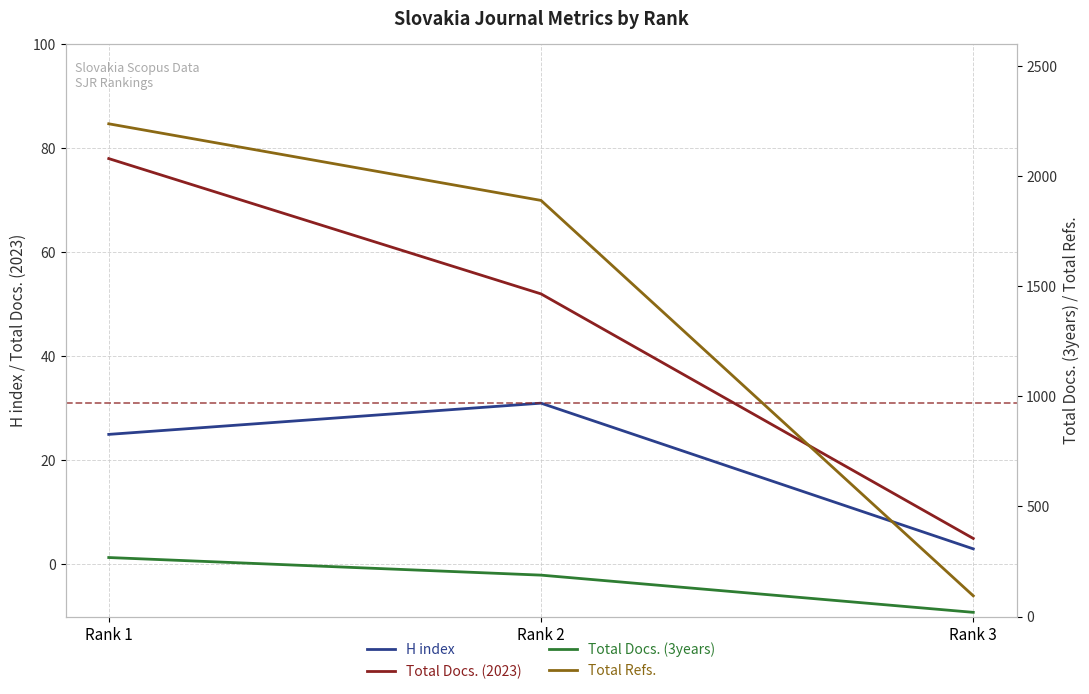

At which label is Total Docs. (3years) closest to 143?

Rank 2